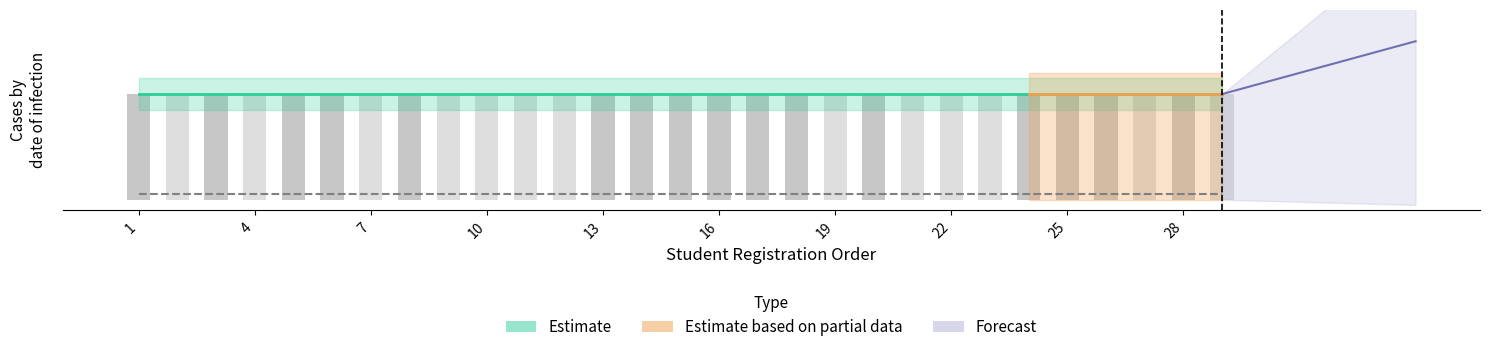

What is the difference between the highest and lowest values at 23?

1